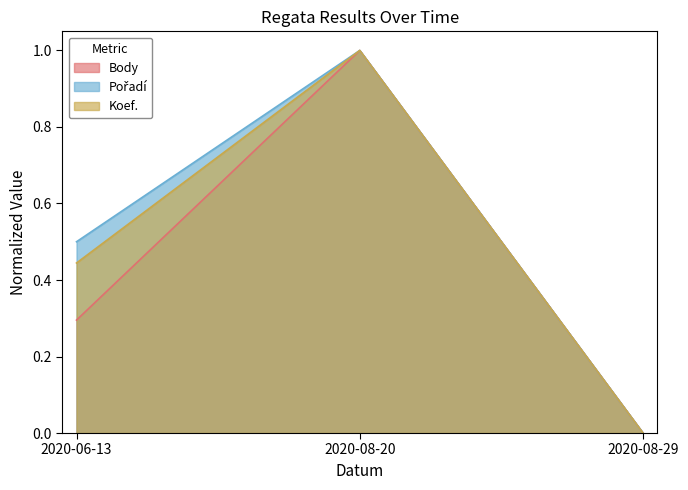

How many data points in Koef. are above 0?

2